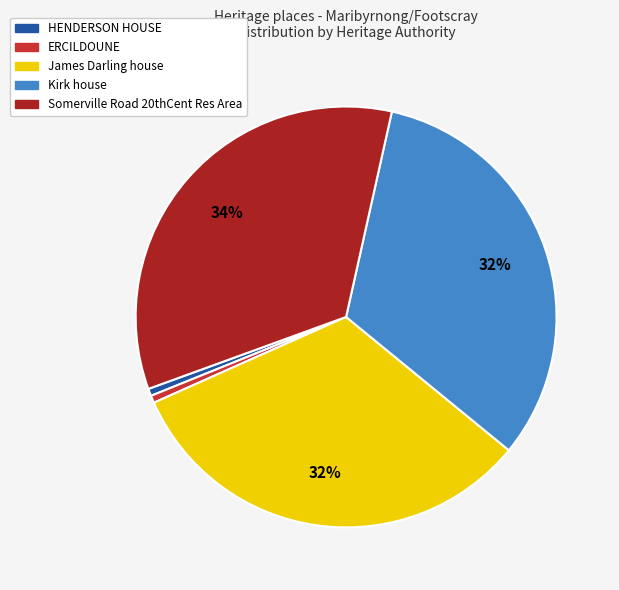

Count the number of slices in the pie.

5